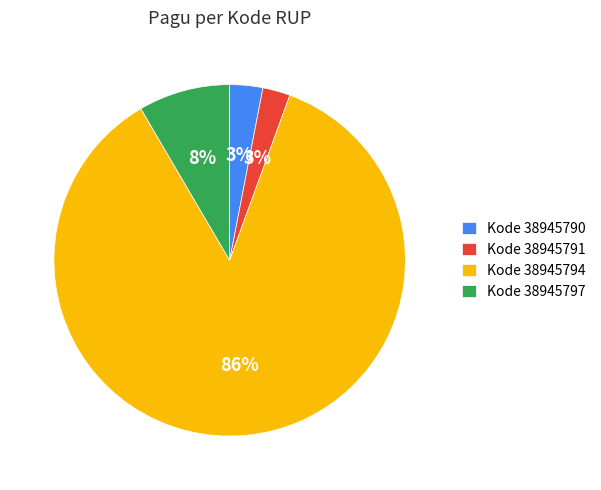

Is there any slice that represents more than half of the pie?

Yes